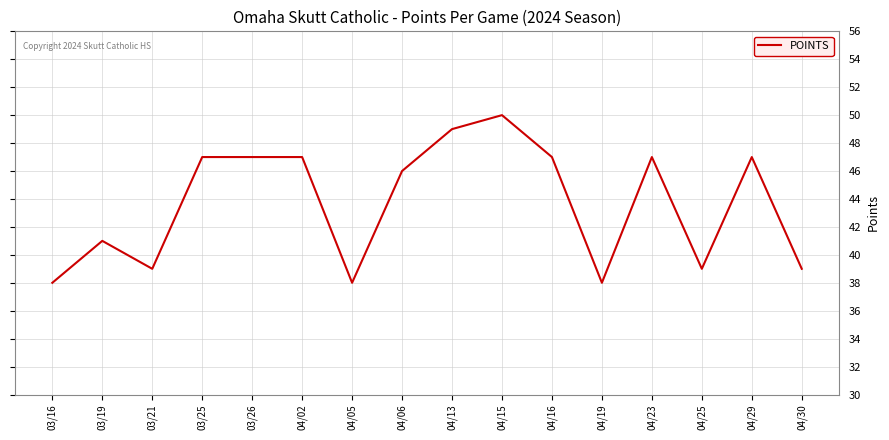

At which category does the data reach its first local peak?

03/19